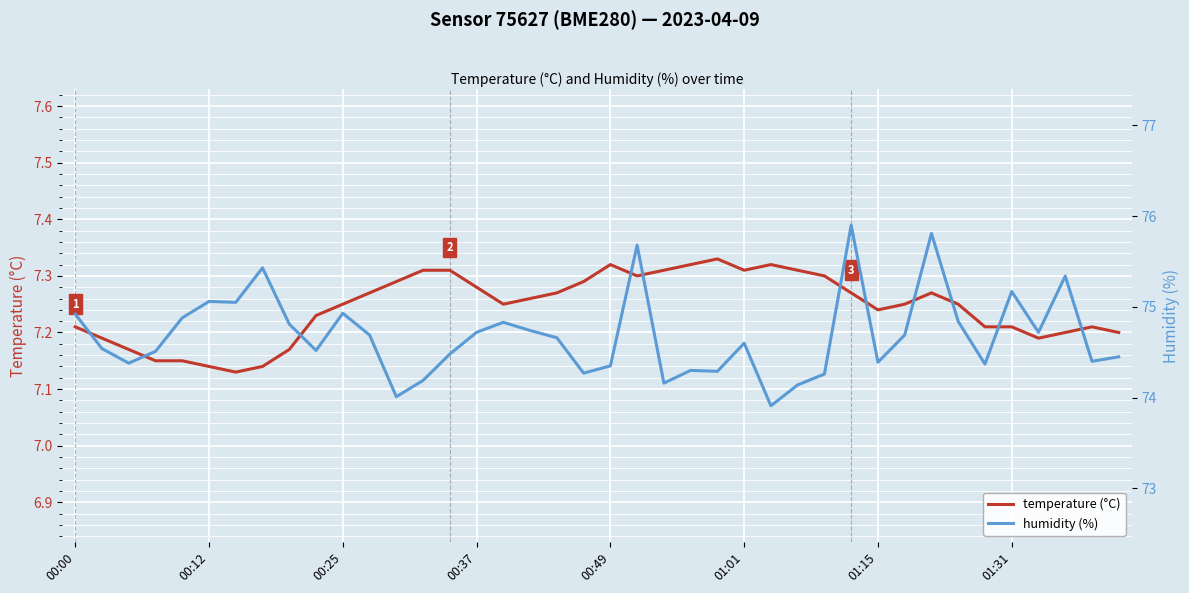

What position from the left is 00:49?

5